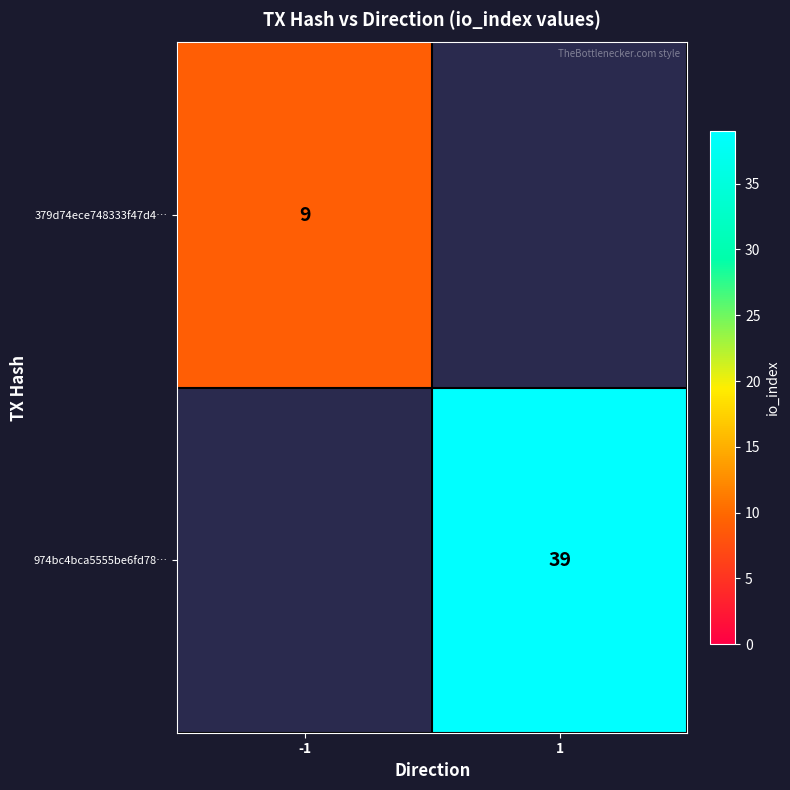

Is the value of 974bc4bca5555be6fd78… at 1 greater than the value of 379d74ece748333f47d4… at -1?

Yes